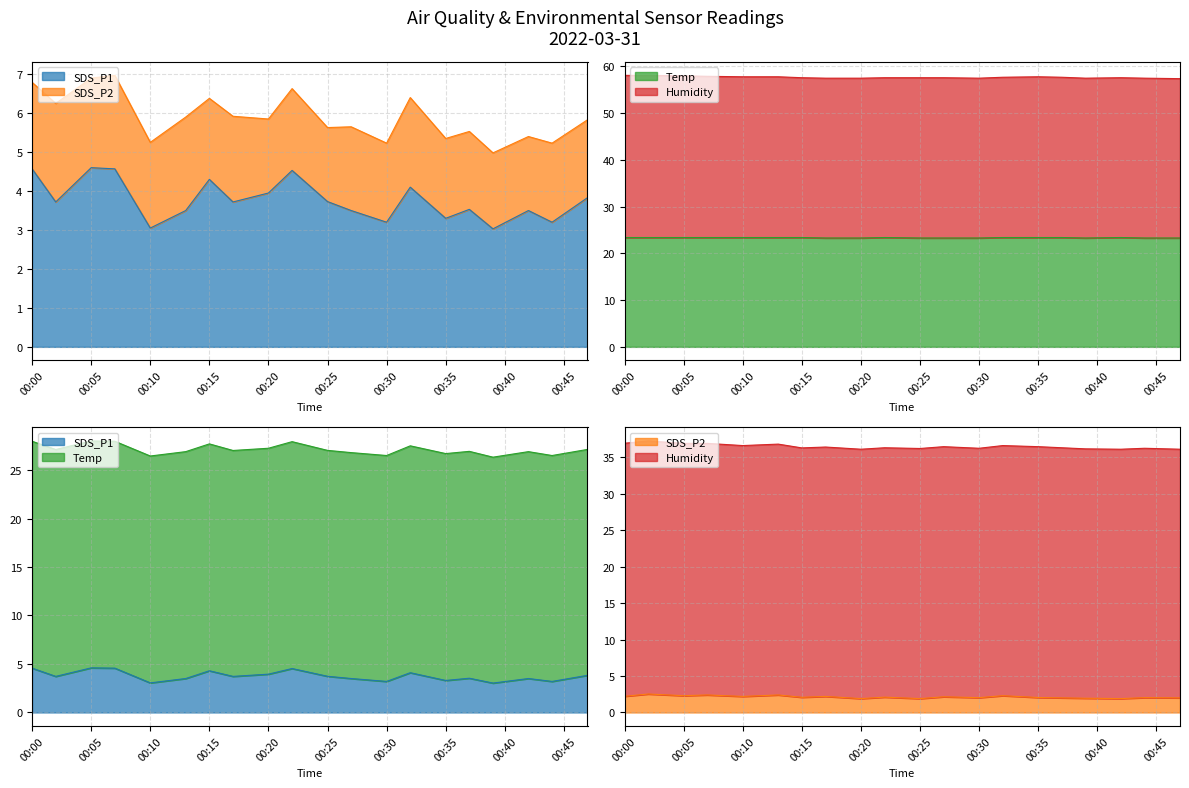

Does the chart display data point markers on the line(s)?

No